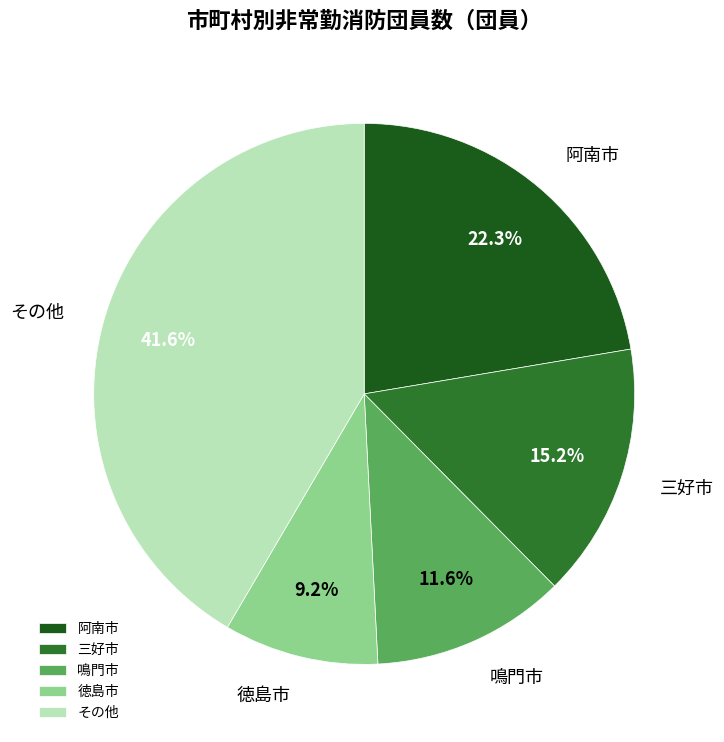

Is the sum of 鳴門市 and 徳島市 greater than half?

No